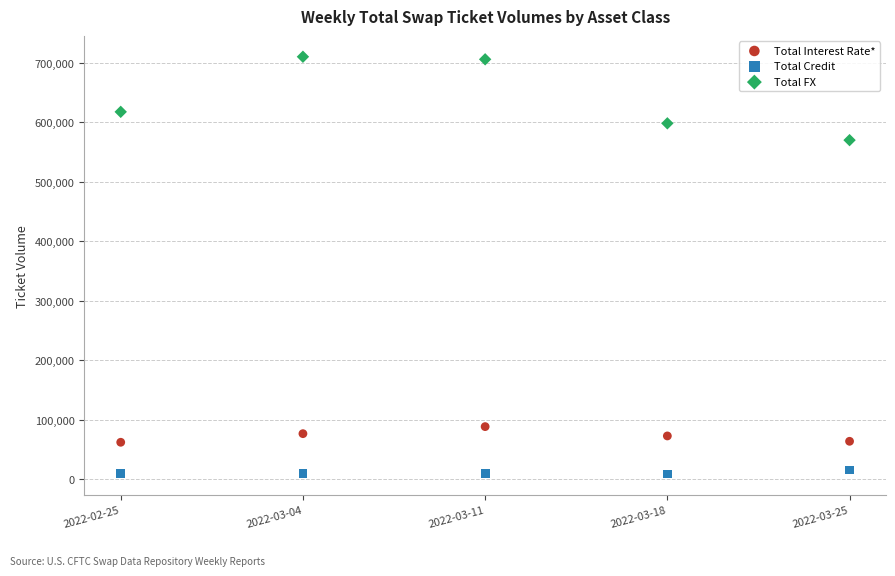

Which series reaches the maximum Y coordinate?

Total FX